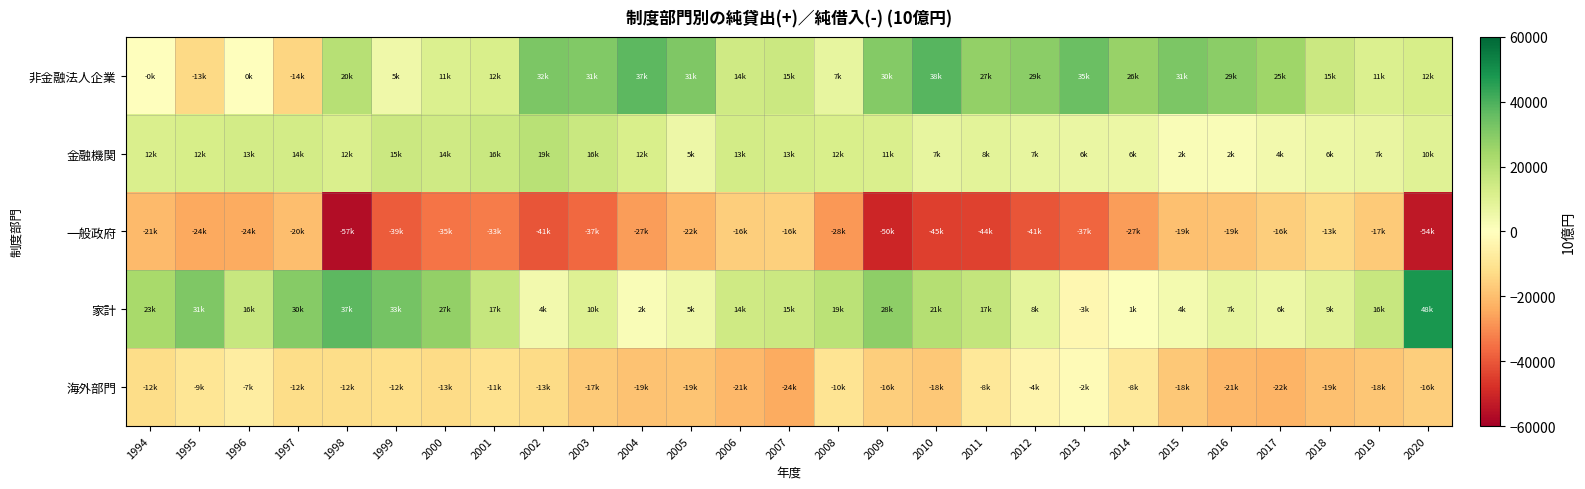

What is the difference between the highest and lowest values at 2020?

101947.7